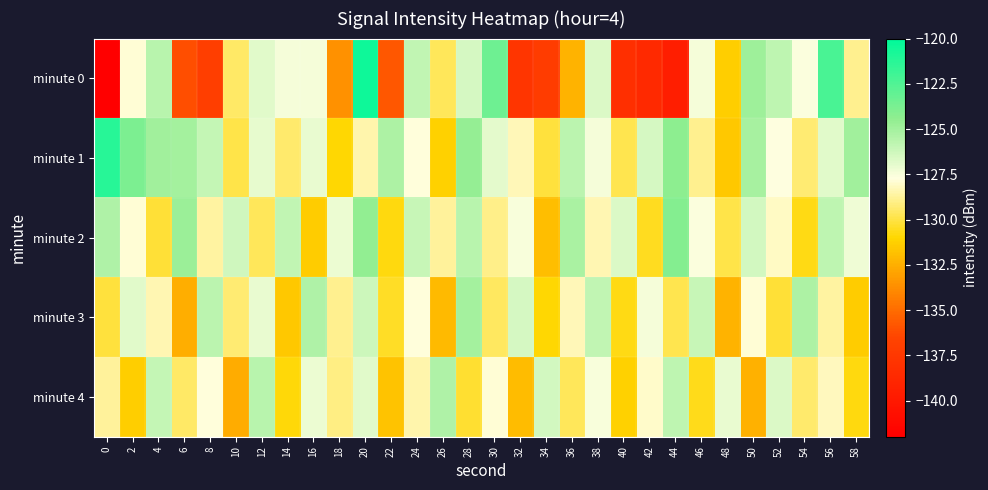

Reading left to right, transcribe all the data shown in this chart.

minute 0: 0=-142.3	2=-127.9	4=-125.7	6=-136.1	8=-137.0	10=-129.5	12=-126.8	14=-127.4	16=-127.4	18=-133.6	20=-120.5	22=-135.7	24=-125.9	26=-129.7	28=-126.5	30=-123.4	32=-137.7	34=-137.2	36=-132.3	38=-126.7	40=-138.2	42=-138.7	44=-139.5	46=-127.5	48=-131.3	50=-124.9	52=-125.8	54=-127.6	56=-122.3	58=-128.9
minute 1: 0=-121.3	2=-123.8	4=-124.9	6=-125.1	8=-126.0	10=-129.9	12=-127.0	14=-129.4	16=-127.1	18=-131.0	20=-128.5	22=-125.3	24=-127.8	26=-131.2	28=-124.6	30=-126.9	32=-128.3	34=-130.1	36=-125.7	38=-127.4	40=-129.8	42=-126.5	44=-124.3	46=-128.9	48=-131.6	50=-125.1	52=-127.7	54=-129.3	56=-126.8	58=-124.9
minute 2: 0=-125.4	2=-127.9	4=-130.2	6=-124.8	8=-128.6	10=-126.3	12=-129.7	14=-125.9	16=-131.4	18=-127.2	20=-124.5	22=-130.8	24=-126.1	26=-128.7	28=-125.6	30=-129.0	32=-127.5	34=-131.9	36=-125.2	38=-128.4	40=-126.7	42=-130.5	44=-124.1	46=-127.6	48=-129.9	50=-126.4	52=-128.1	54=-130.7	56=-125.8	58=-127.3
minute 3: 0=-130.1	2=-126.8	4=-128.4	6=-132.5	8=-125.7	10=-129.3	12=-127.1	14=-131.6	16=-125.4	18=-128.9	20=-126.2	22=-130.4	24=-127.8	26=-132.1	28=-125.0	30=-129.6	32=-126.5	34=-131.0	36=-128.3	38=-125.9	40=-130.7	42=-127.4	44=-129.8	46=-126.1	48=-132.3	50=-127.9	52=-130.2	54=-125.3	56=-128.6	58=-131.4
minute 4: 0=-128.7	2=-131.3	4=-126.0	6=-129.5	8=-127.8	10=-132.6	12=-125.6	14=-130.9	16=-127.2	18=-129.1	20=-126.8	22=-131.7	24=-128.5	26=-125.4	28=-130.3	30=-127.9	32=-132.0	34=-126.4	36=-129.7	38=-127.5	40=-131.2	42=-128.0	44=-125.8	46=-130.6	48=-127.1	50=-132.4	52=-126.7	54=-129.4	56=-128.2	58=-130.8